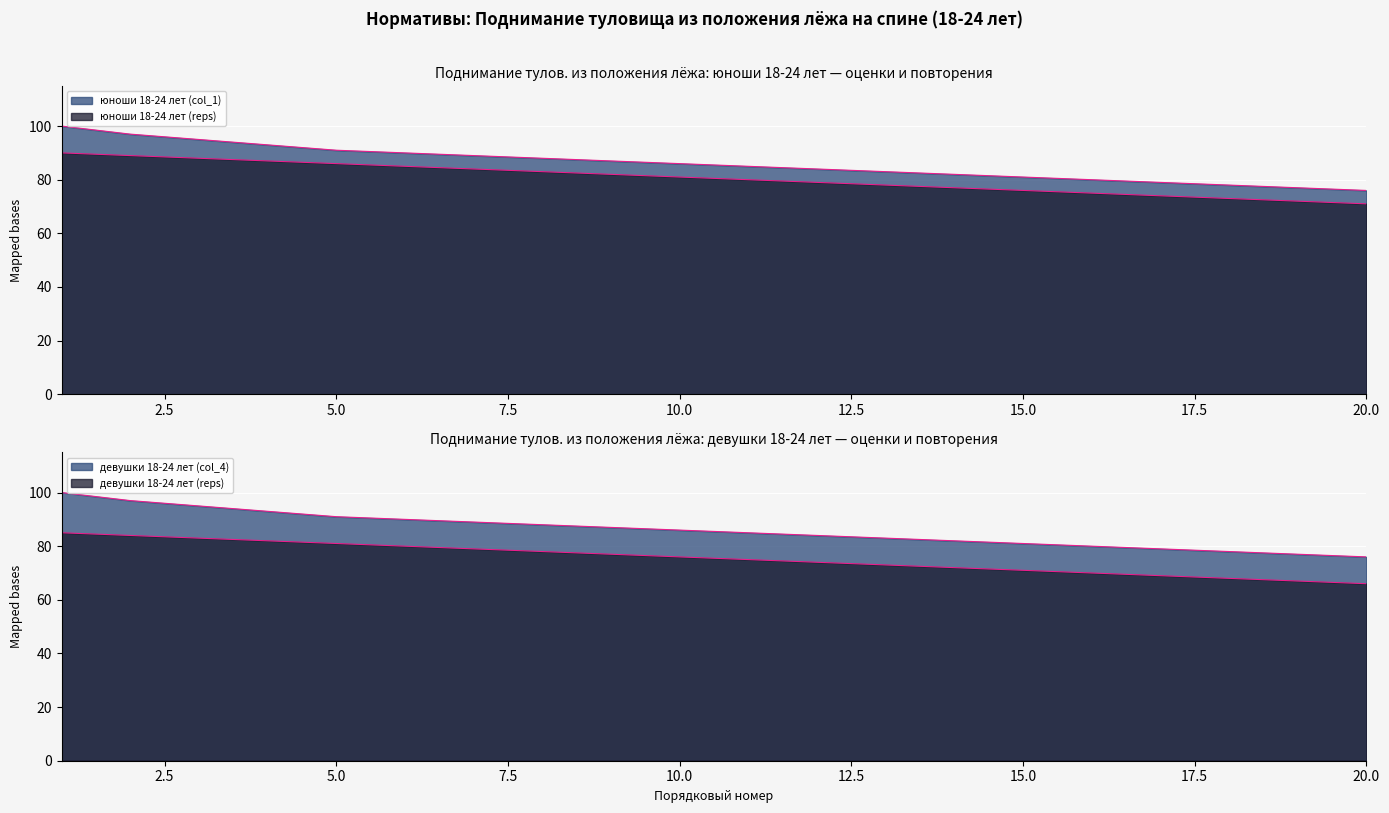

The девушки 18-24 лет (reps) series shows 37 at 8. True or false?

False